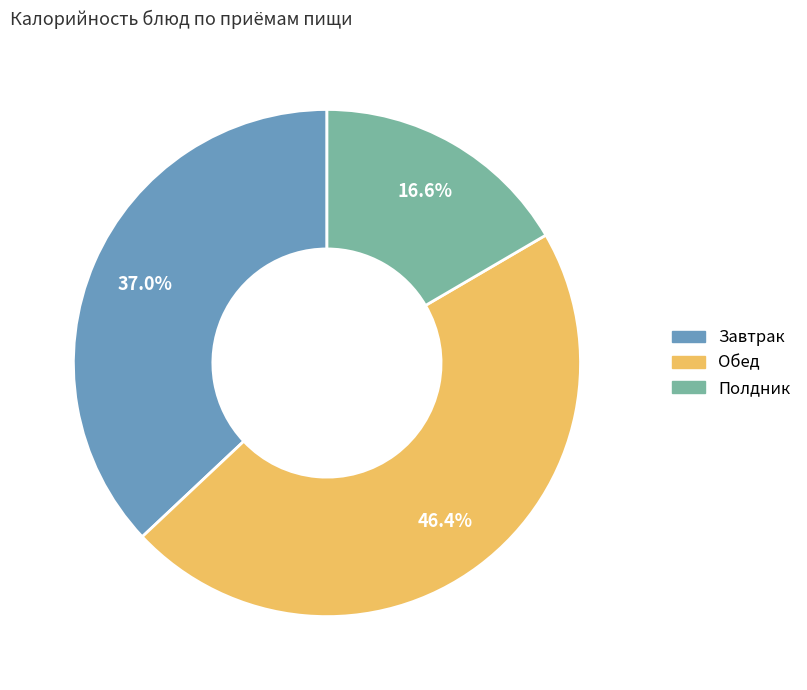

How many slices are in this pie chart?

3